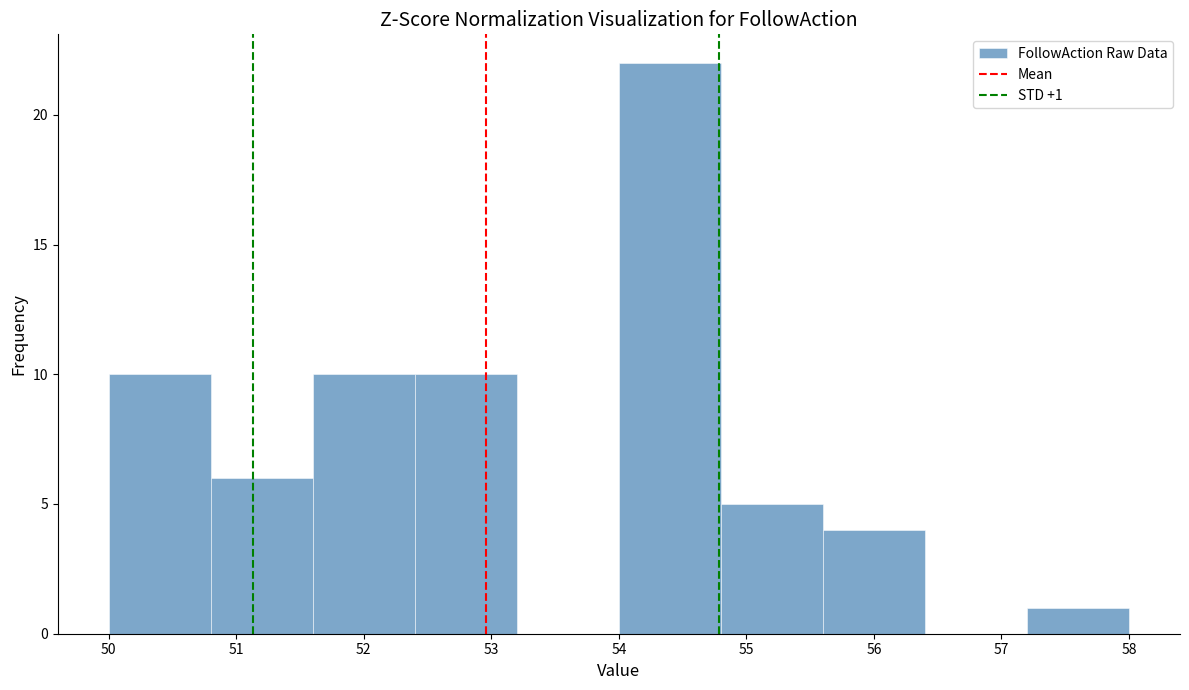

Over which range of the x-axis is the bar tallest?

54.0 to 54.8